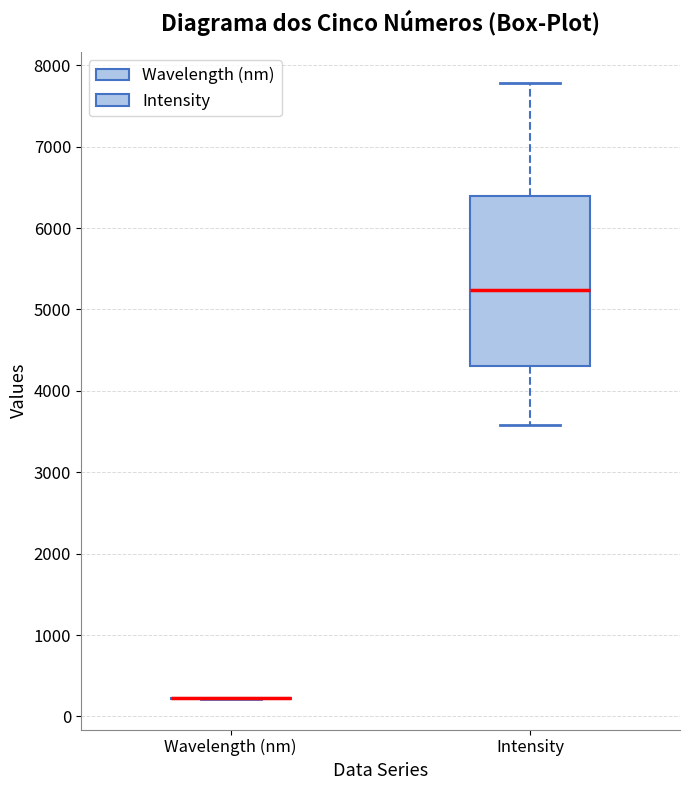

Reading left to right, transcribe this box plot: for each box, give where its median line is, the range the box spans, and where its two whiskers end, as read against the y-axis. The values are not printed on the chart, so give them approximately, as read against the axis.

Wavelength (nm): box collapsed to a line at 200, whiskers 200 to 200
Intensity: median 5200, box 4300 to 6400, whiskers 3600 to 7800